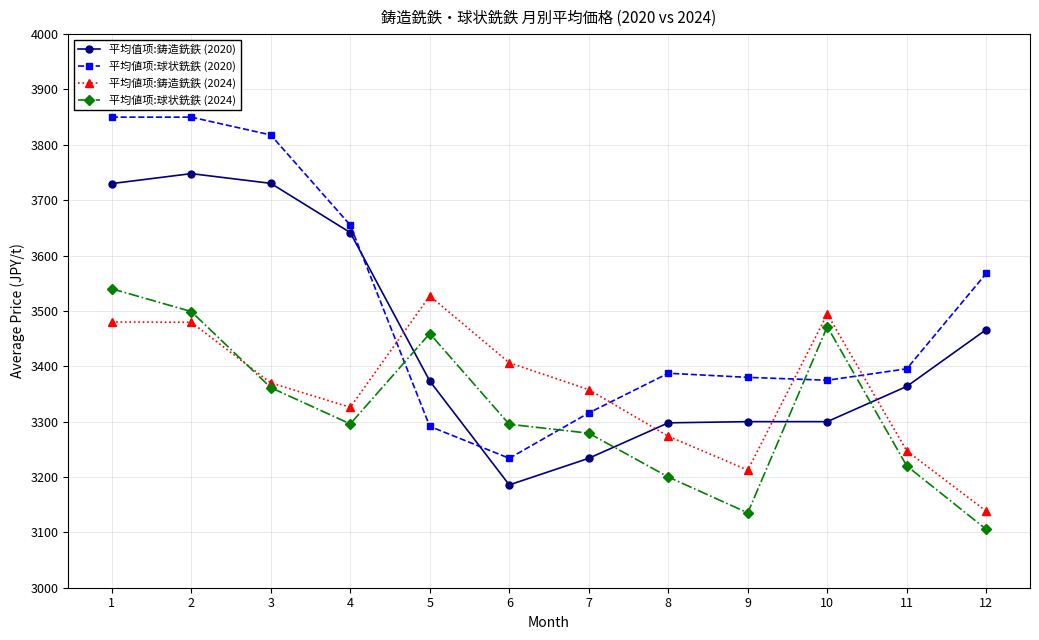

Which series ends up on top after the final intersection of 平均値项:球状銑鉄 (2024) and 平均値项:球状銑鉄 (2020)?

平均値项:球状銑鉄 (2020)